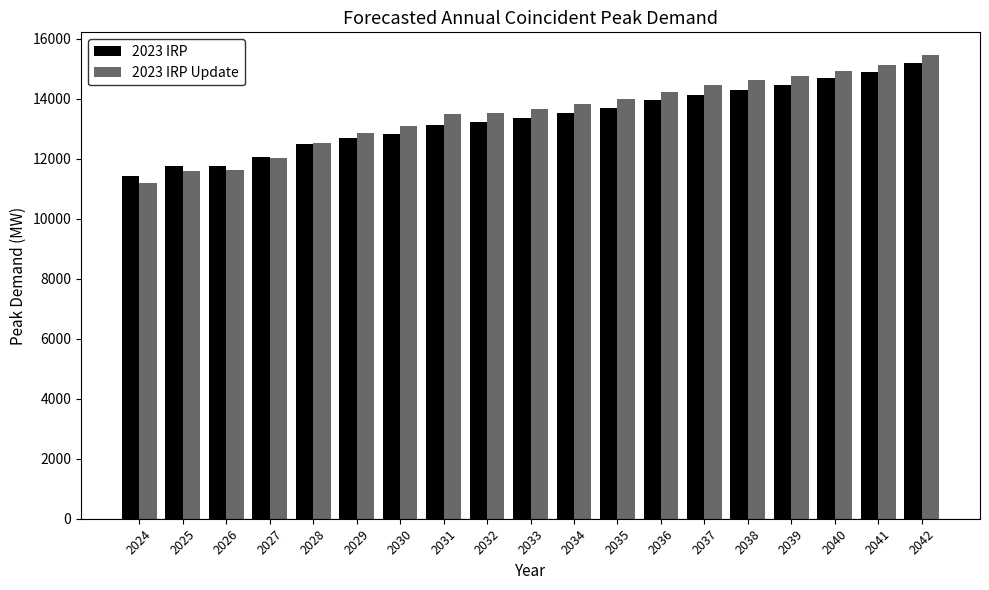

The 2023 IRP Update series shows 20920.3 at 2032. True or false?

False